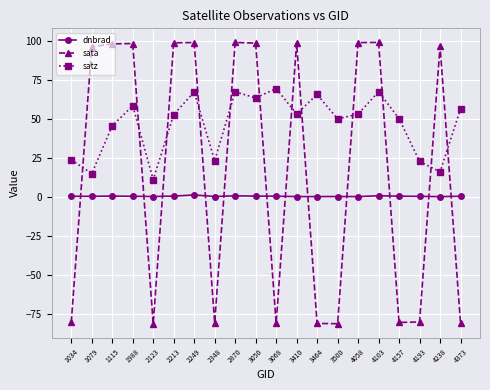

What is the maximum value shown in the chart?

99.3